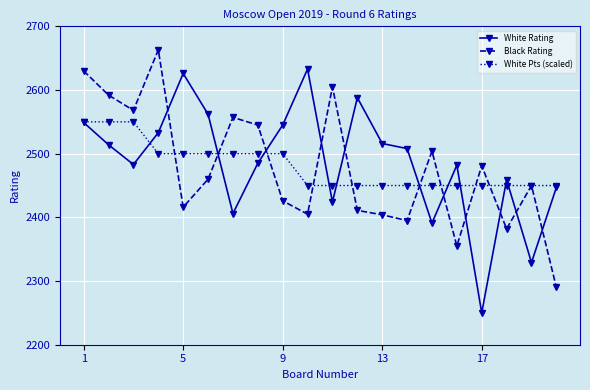

Rank the series by their maximum value, from highest to lowest.

Black Rating, White Rating, White Pts (scaled)